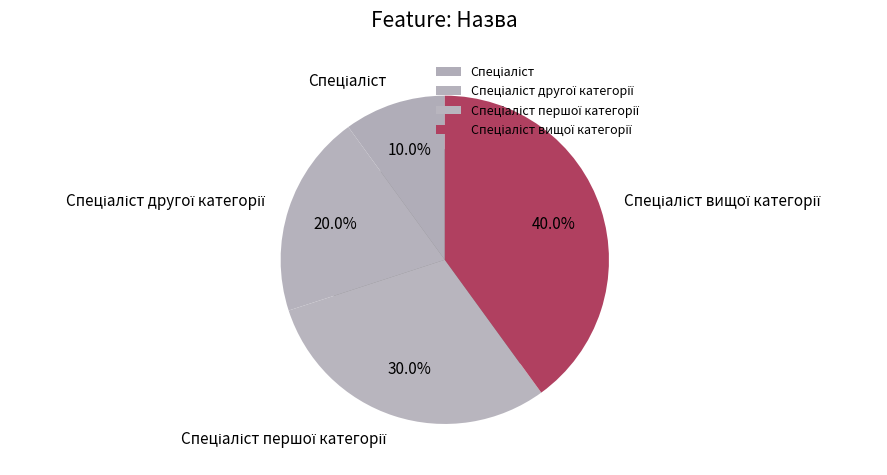

To the nearest percent, what is the difference between the largest and smallest slice percentages?

30%